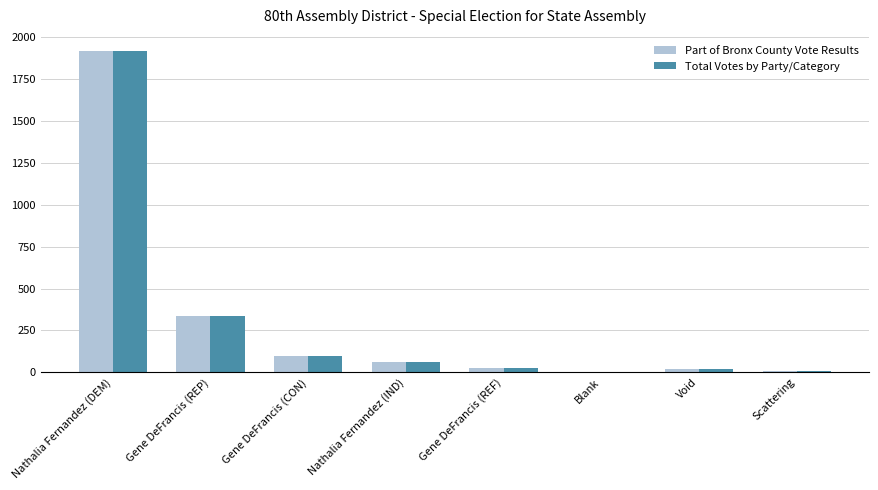

How many data points does each series have?

8